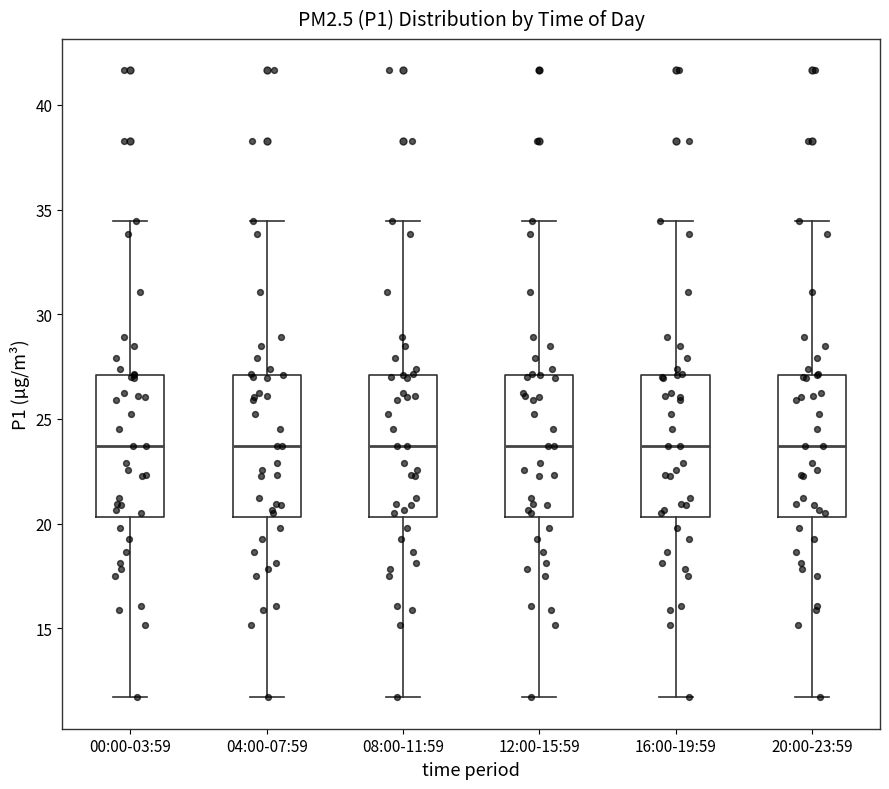

Reading left to right, read every box against the y-axis: the position of its median line, the range the box covers, and the ends of its whiskers. The values are not printed on the chart, so give them approximately, as read against the axis.

00:00-03:59: median 23.5, box 20.5 to 27.0, whiskers 11.5 to 34.5
04:00-07:59: median 23.5, box 20.5 to 27.0, whiskers 11.5 to 34.5
08:00-11:59: median 23.5, box 20.5 to 27.0, whiskers 11.5 to 34.5
12:00-15:59: median 23.5, box 20.5 to 27.0, whiskers 11.5 to 34.5
16:00-19:59: median 23.5, box 20.5 to 27.0, whiskers 11.5 to 34.5
20:00-23:59: median 23.5, box 20.5 to 27.0, whiskers 11.5 to 34.5